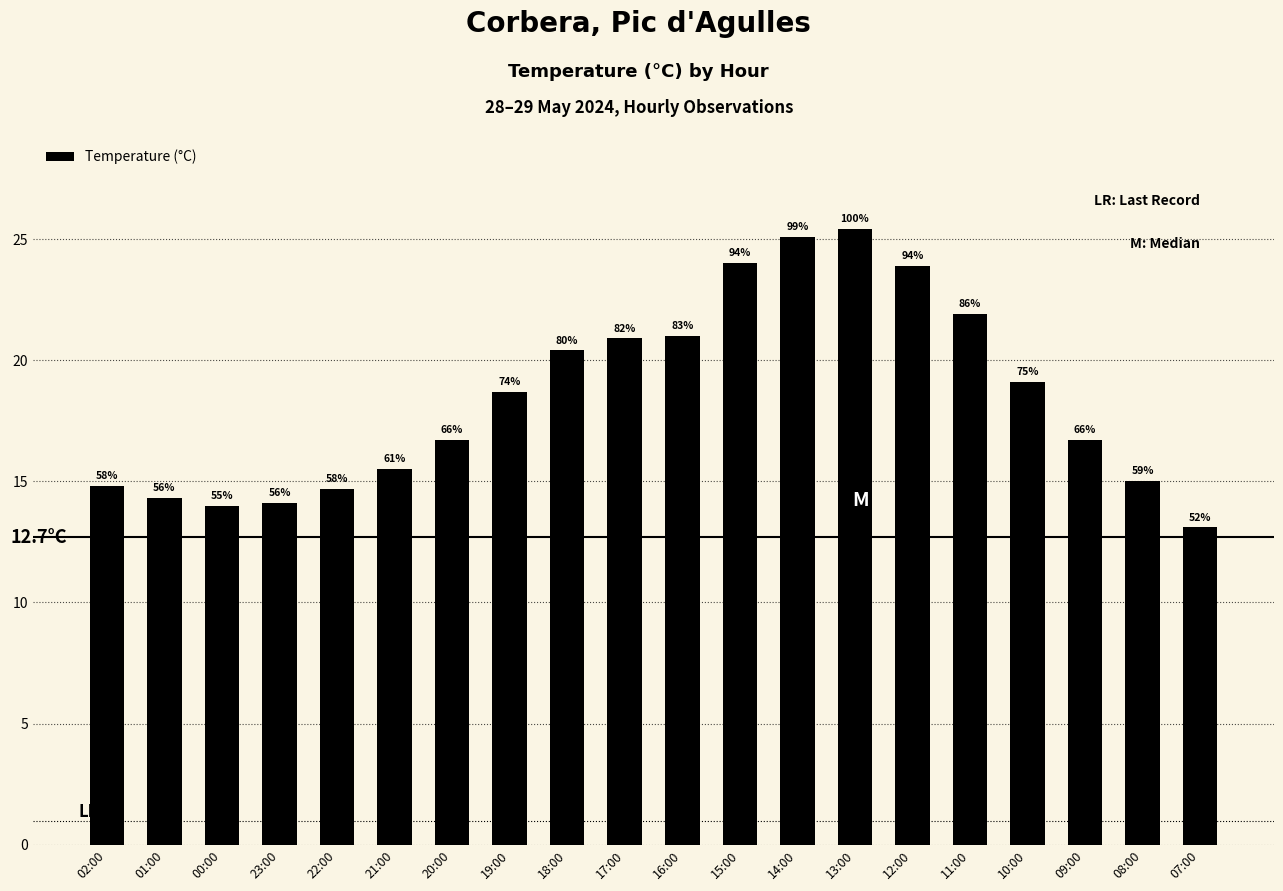

How many bars are there in total?

20